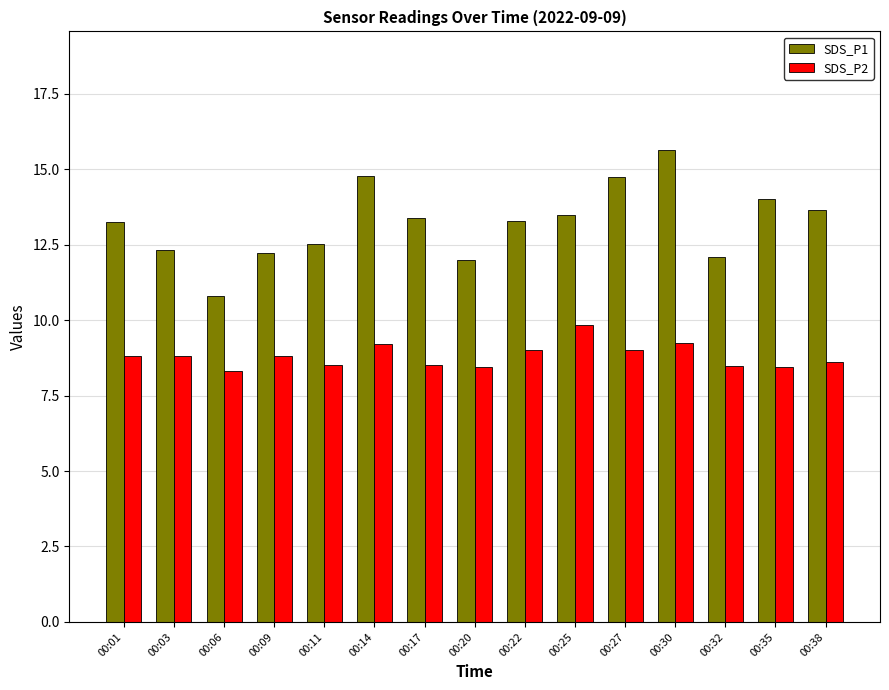

At how many categories does at least one series exceed 9?

15